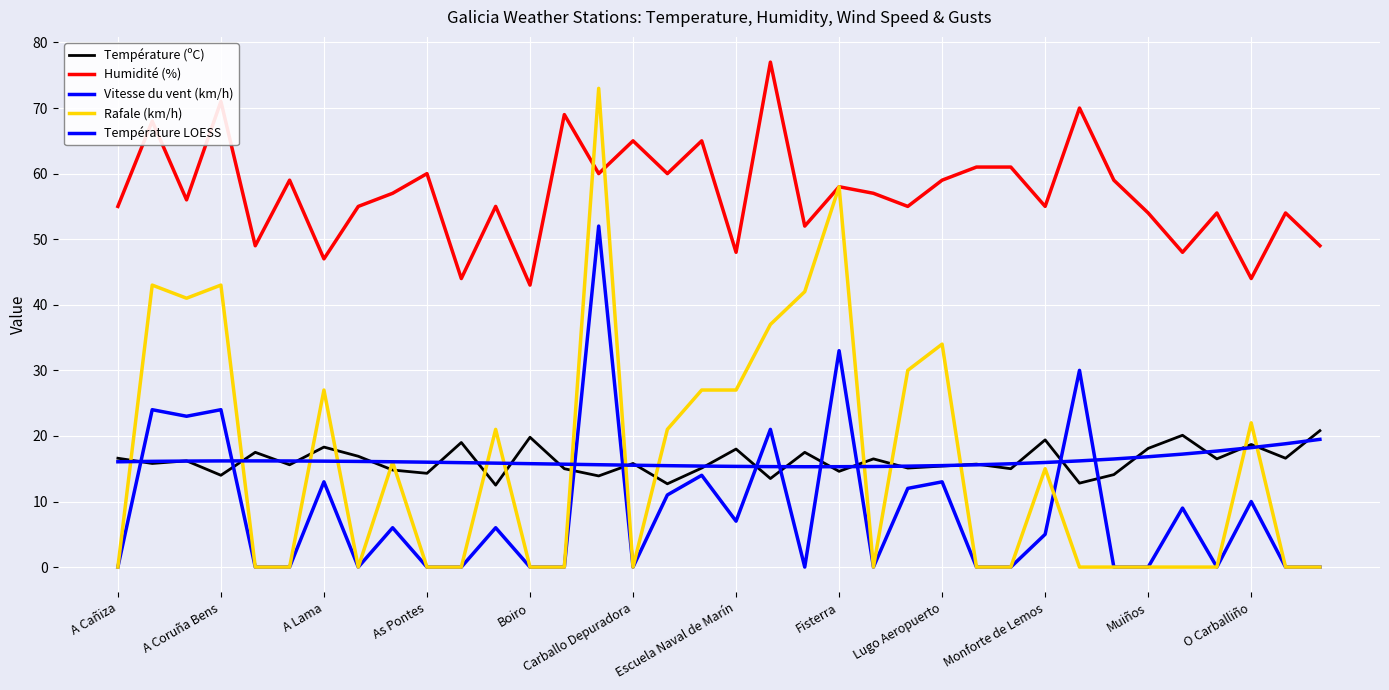

Does the chart have visible grid lines?

Yes